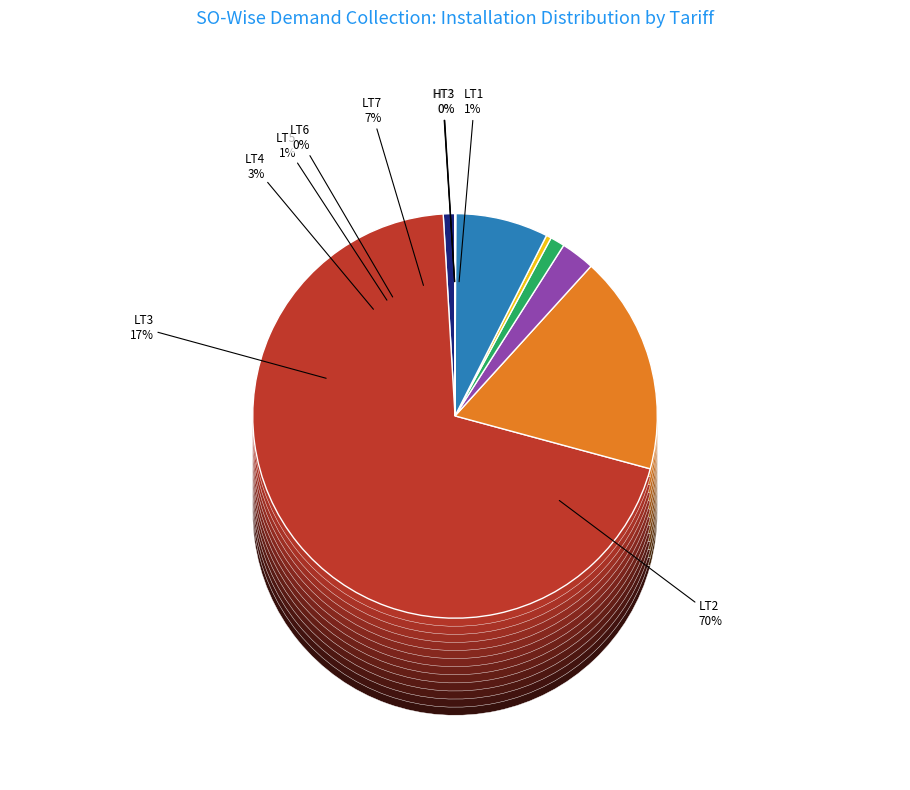

What is the largest slice in the pie chart?

LT2